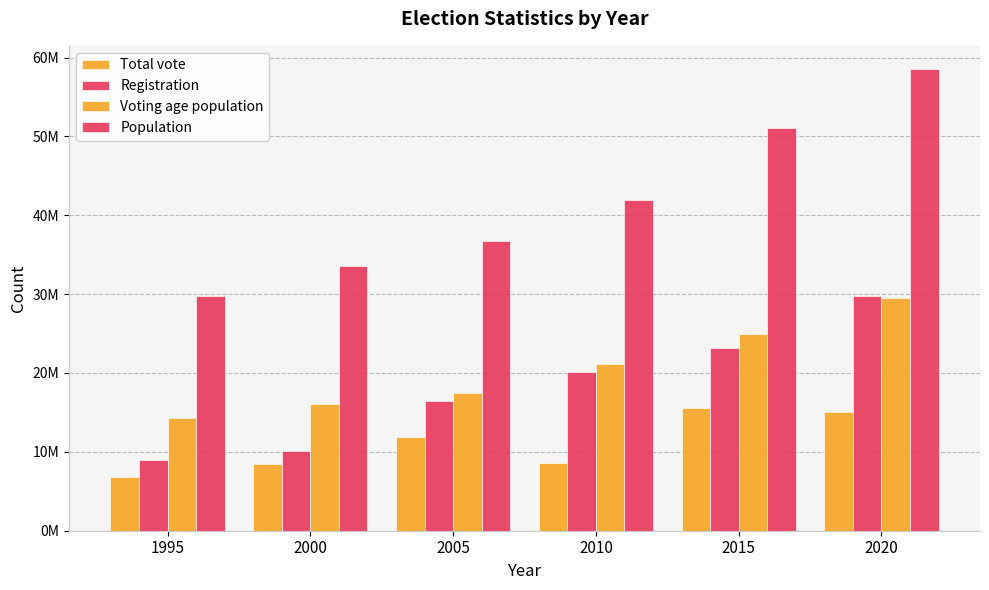

What value does the Total vote series have at 2005?

11875927